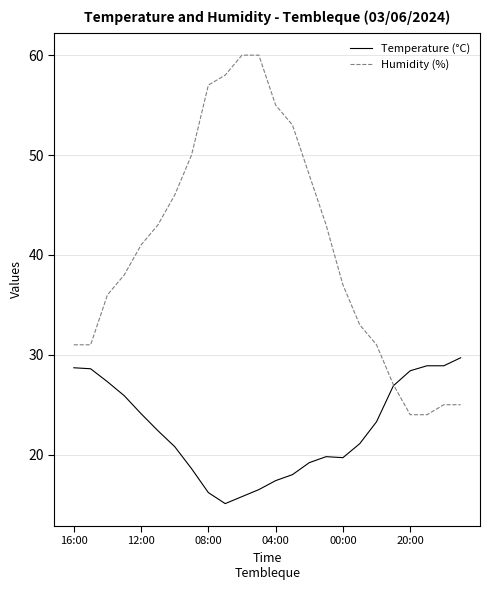

Which series has the largest range (max minus min)?

Humidity (%)